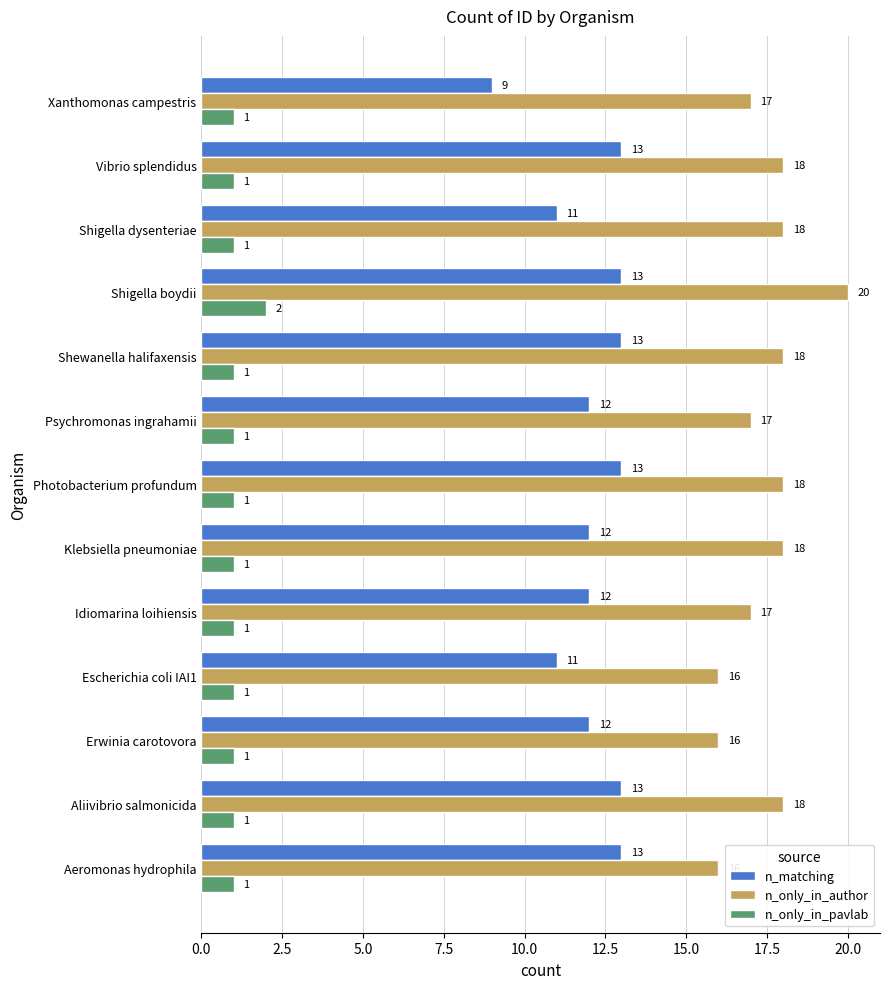

What is the spread (max minus min) of values at Erwinia carotovora?

15